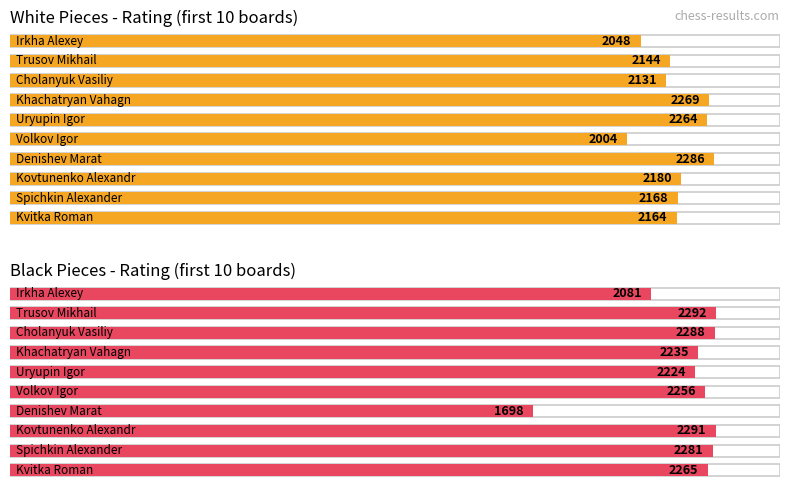

Read the Maximum utilization value at Irkha Alexey, to the nearest 100.

2100